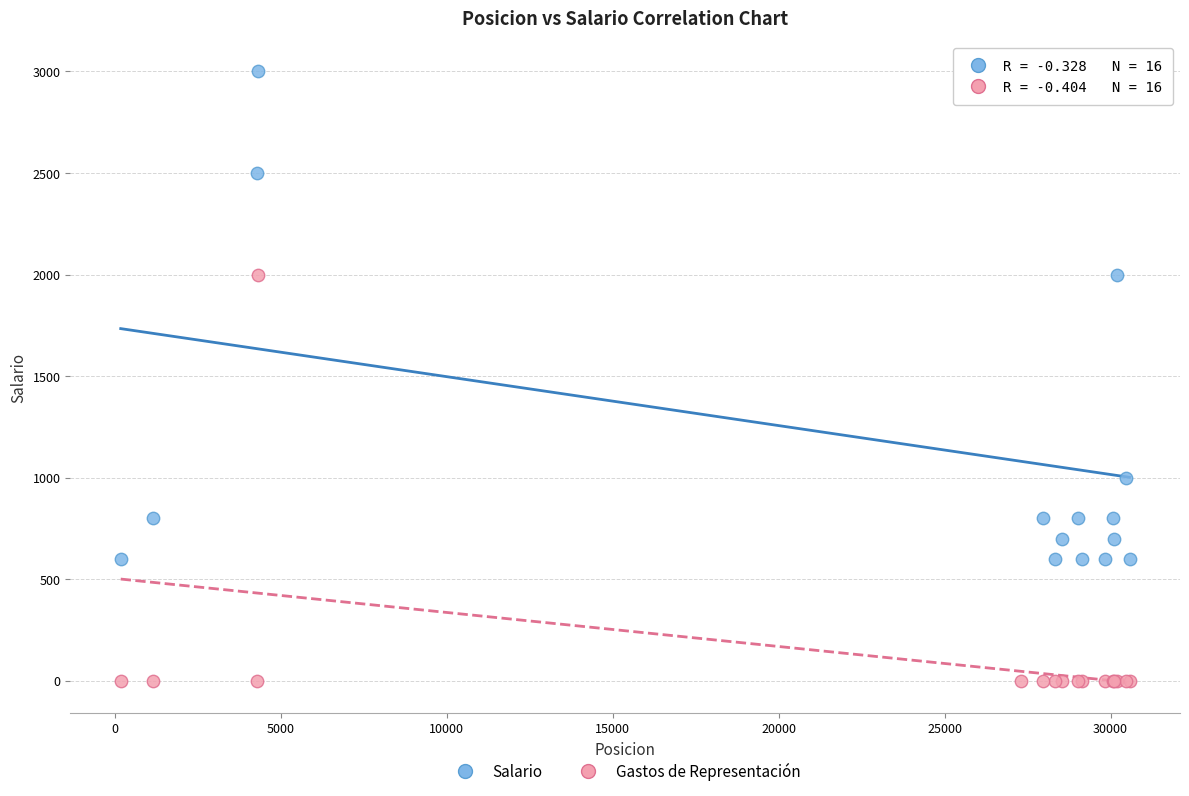

Which series reaches the minimum Y coordinate?

Gastos de Representación